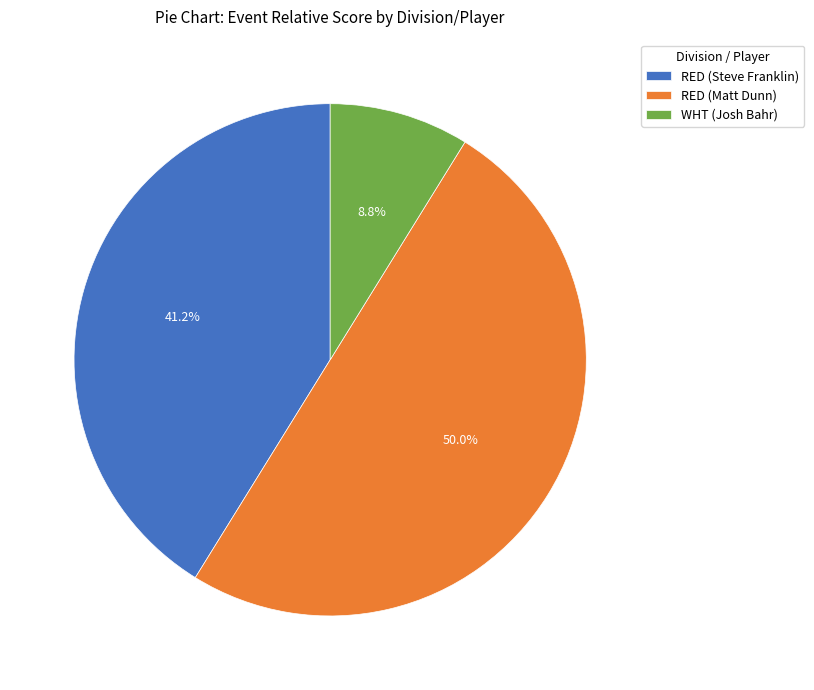

To the nearest percent, what is the difference between the largest and smallest slice percentages?

41%